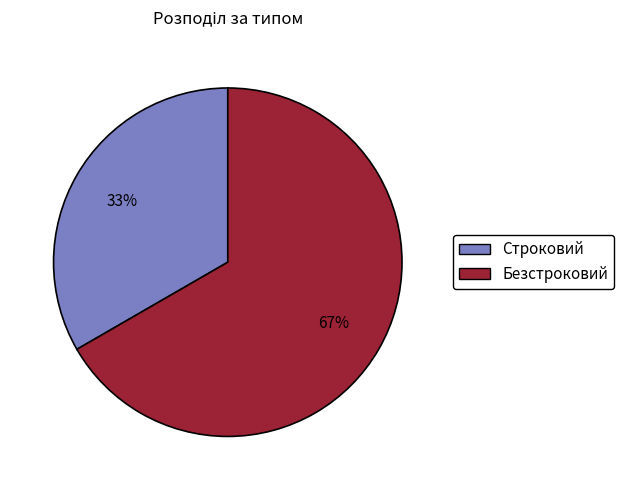

Is it true that Безстроковий is 67% of the pie?

True